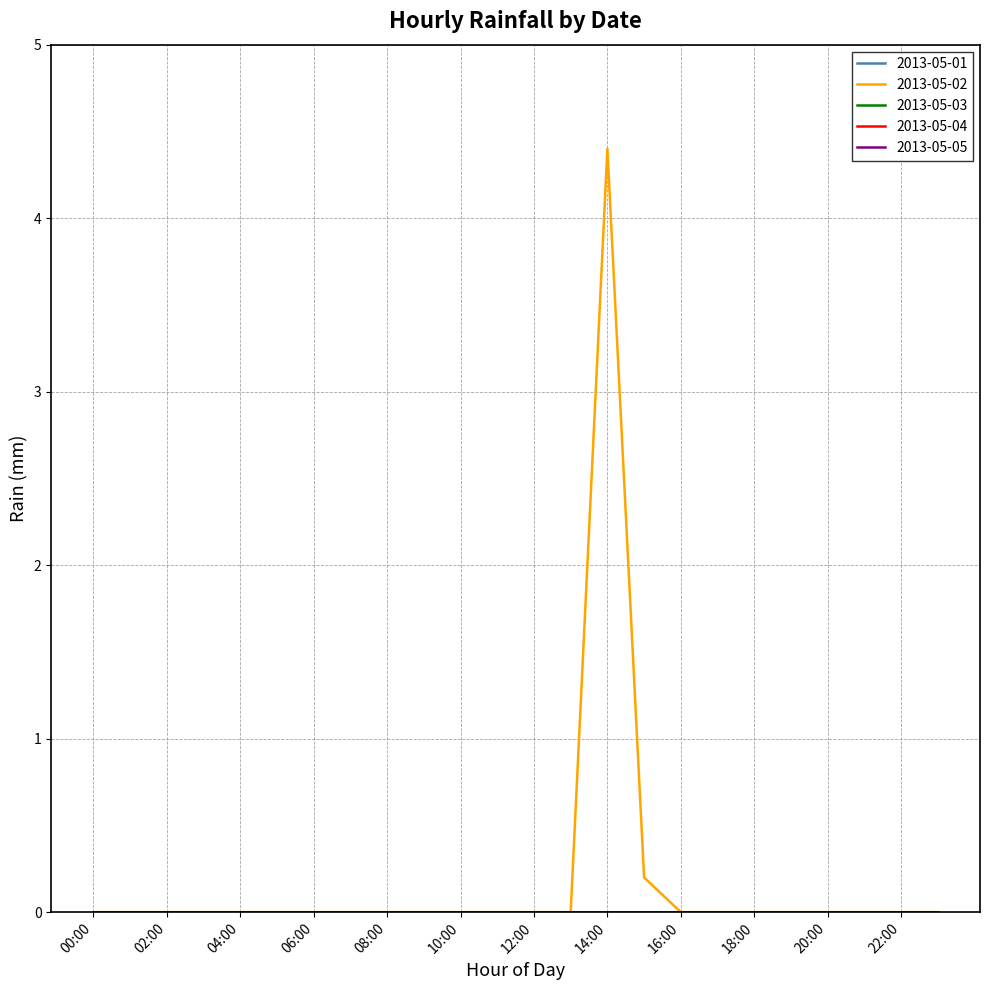

Does the chart have visible grid lines?

Yes